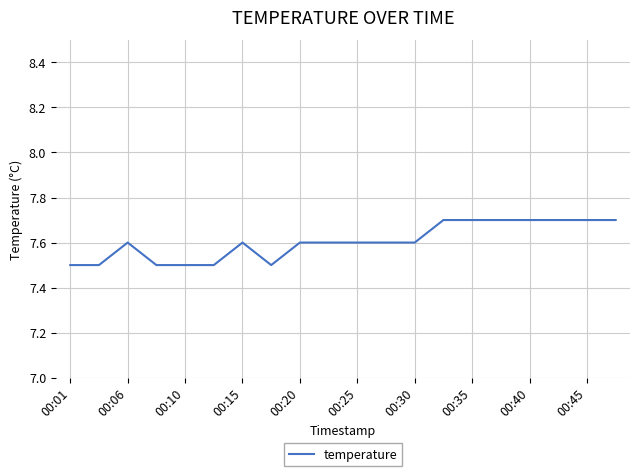

What is the difference between the maximum and second lowest values?

0.2